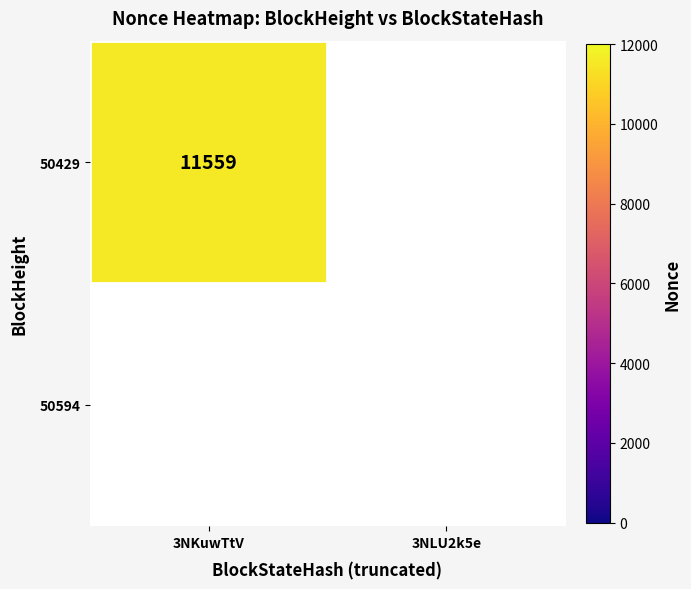

True or false: 50429 has a value of 11559 at 3NKuwTtV.

True